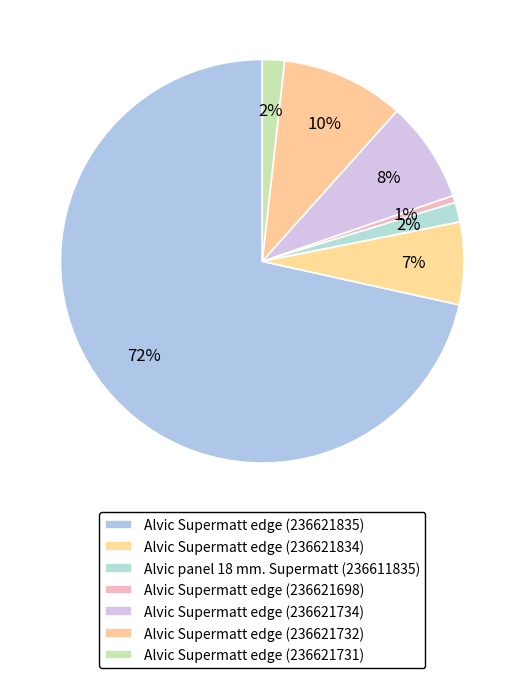

What portion of the pie excludes Alvic Supermatt edge (236621734)?

91.9%